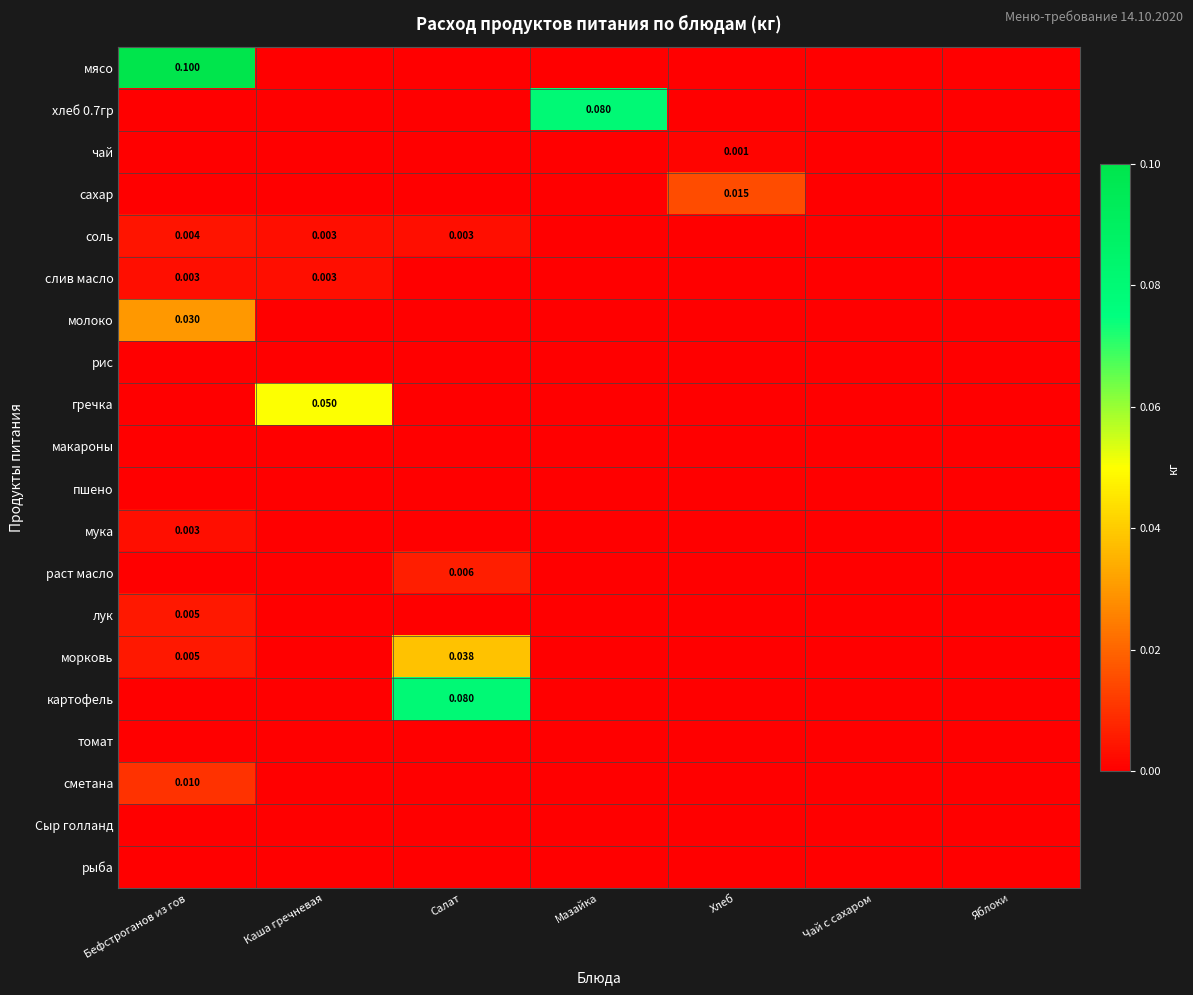

Which category has the highest value across all series?

Бефстроганов из гов